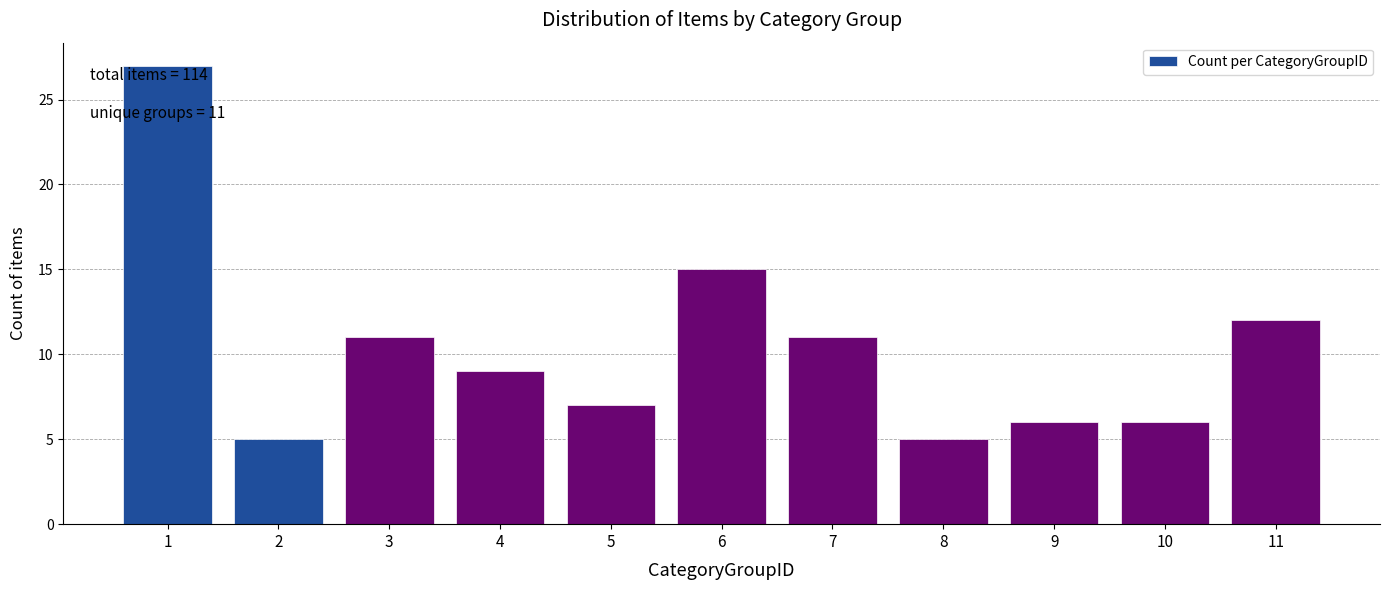

Reading left to right, extract all data points from this chart.

1=27	2=5	3=11	4=9	5=7	6=15	7=11	8=5	9=6	10=6	11=12